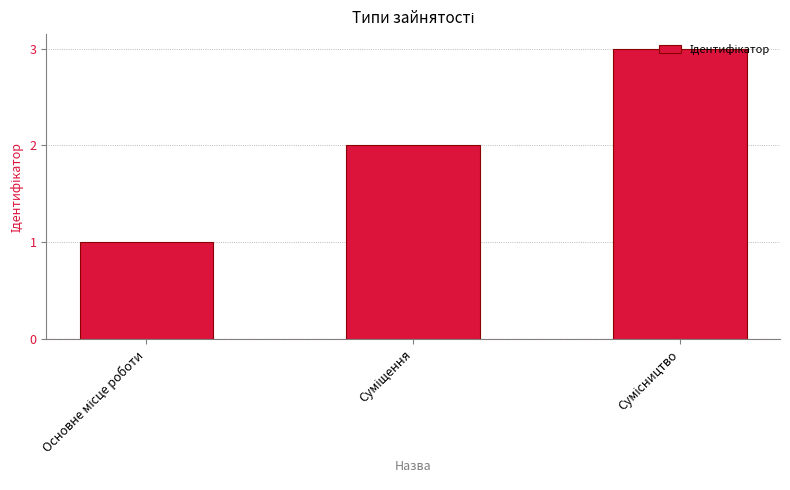

What is the sum of all values?

6